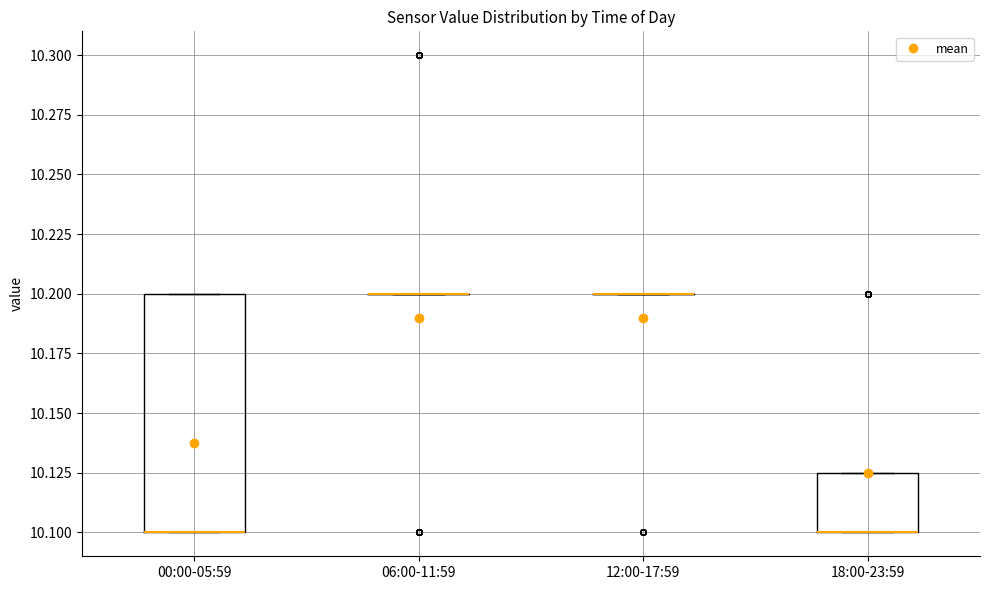

Reading left to right, read every box against the y-axis: the position of its median line, the range the box covers, and the ends of its whiskers. The values are not printed on the chart, so give them approximately, as read against the axis.

00:00-05:59: median 10.100 (drawn on the box's lower edge), box 10.100 to 10.200, whiskers 10.100 to 10.200
06:00-11:59: box collapsed to a line at 10.200, whiskers 10.200 to 10.200
12:00-17:59: box collapsed to a line at 10.200, whiskers 10.200 to 10.200
18:00-23:59: median 10.100 (drawn on the box's lower edge), box 10.100 to 10.125, whiskers 10.100 to 10.125